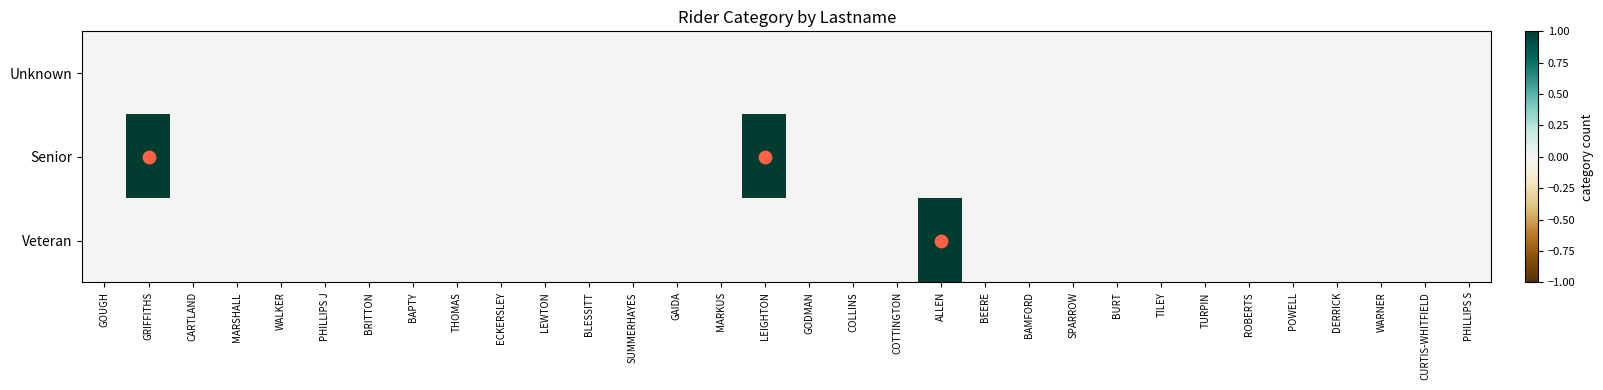

List the series in order of their peak value, lowest first.

Unknown, Senior, Veteran